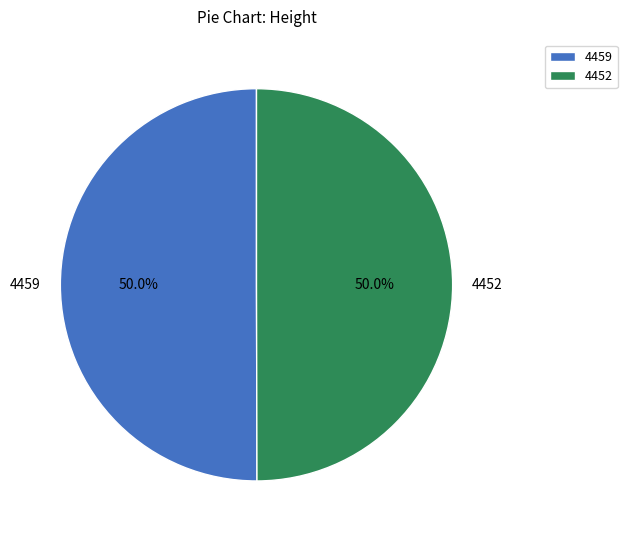

What percentage is the 4452 slice, to the nearest percent?

50%